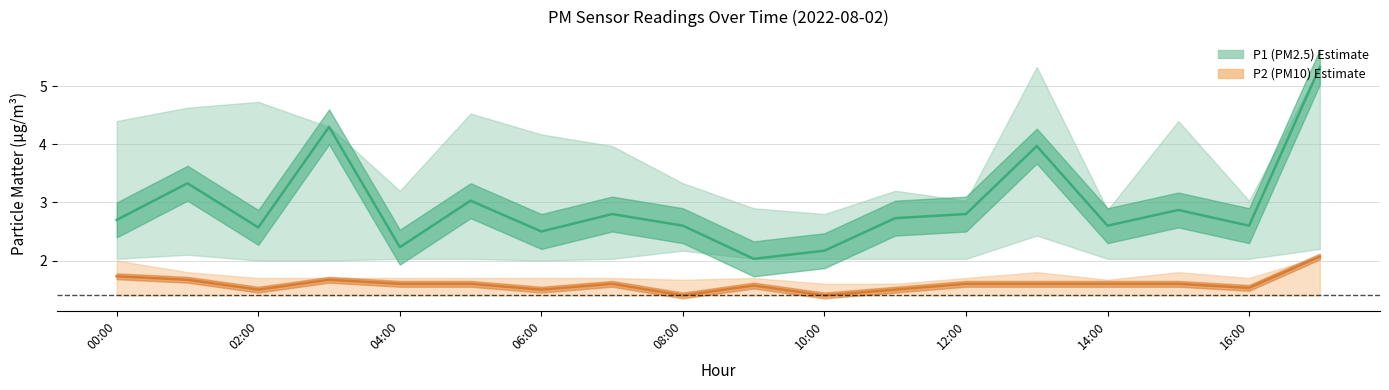

List the labels in order of P1_lower value, smallest first.

02:00, 03:00, 06:00, 00:00, 04:00, 05:00, 07:00, 09:00, 10:00, 11:00, 12:00, 14:00, 15:00, 16:00, 01:00, 08:00, 17:00, 13:00